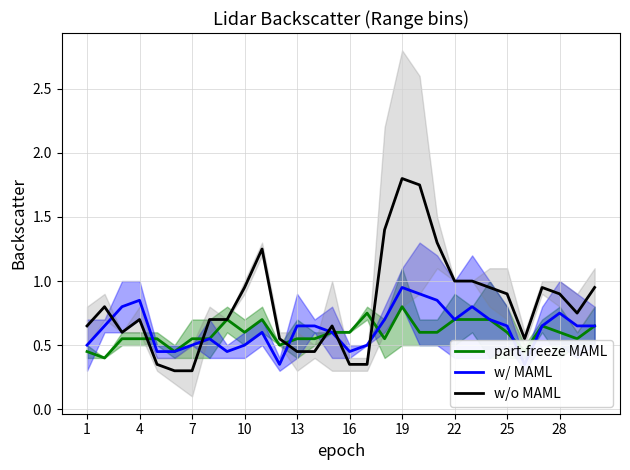

What is the minimum value shown in the chart?

0.3